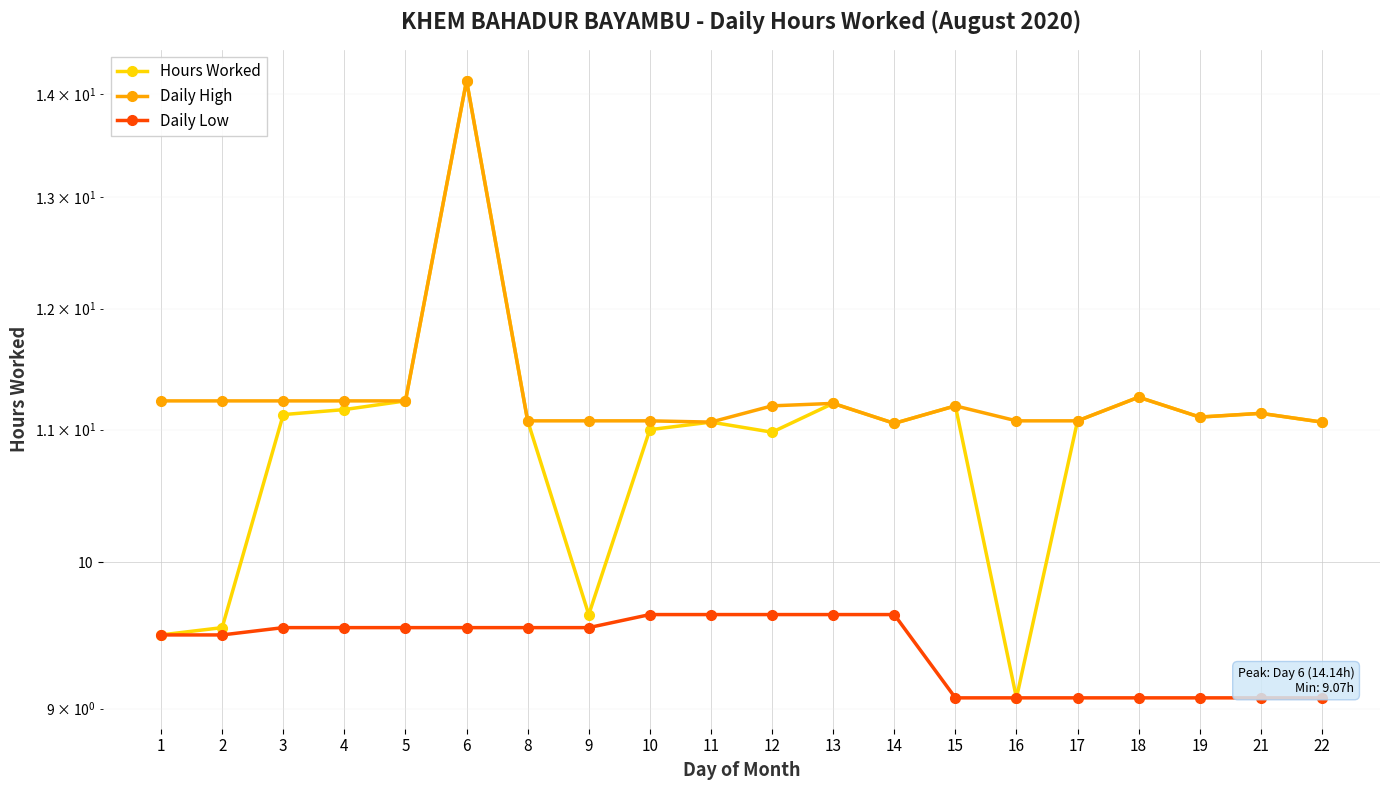

What is the difference between the Daily Low values at 10 and 21?

0.6